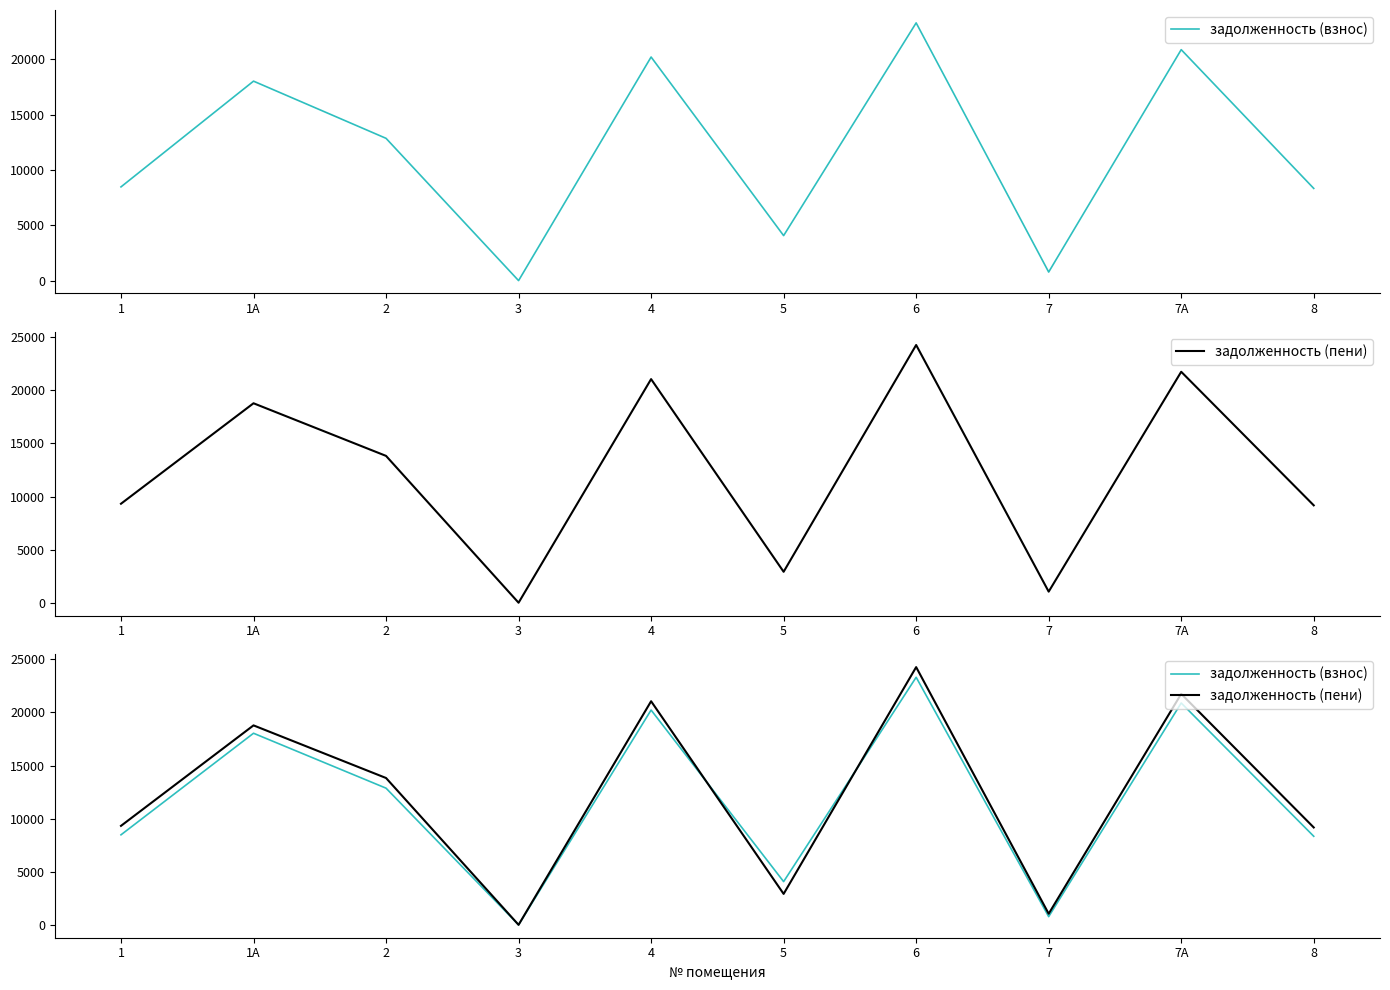

Which series changed the most between 6 and 8?

задолженность (пени)